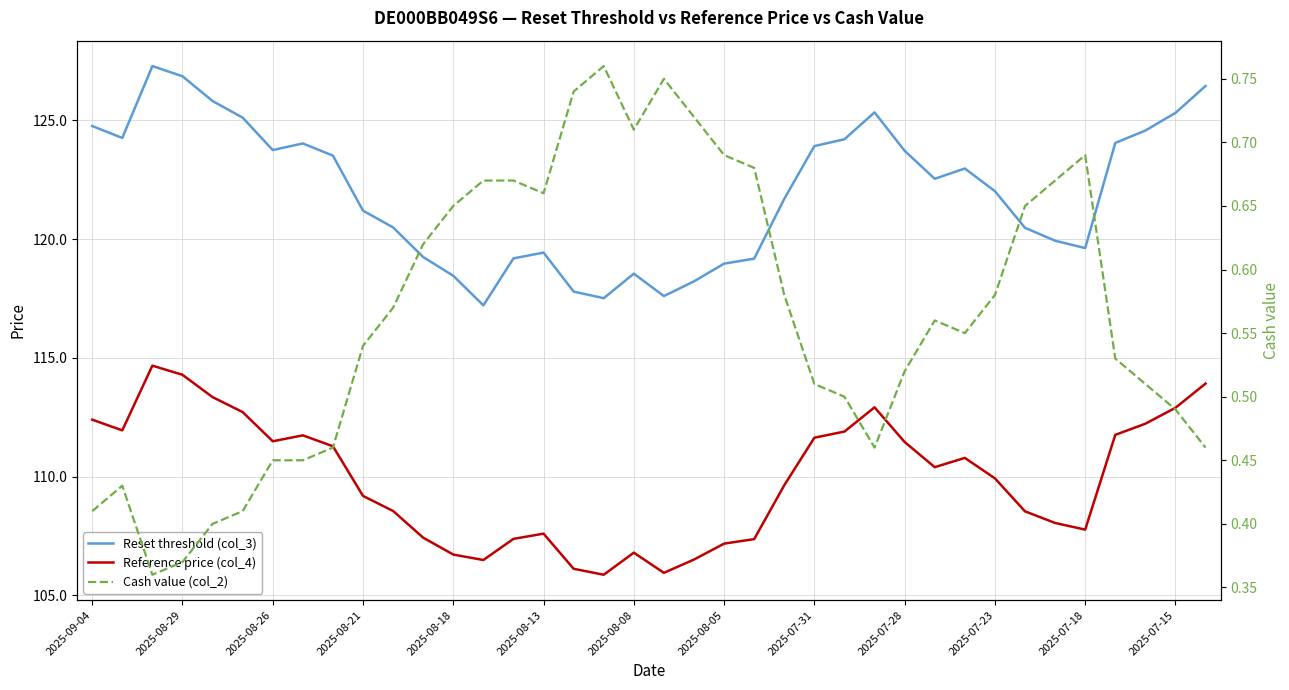

Is it true that Cash value (col_2) equals 0.7 at 14?

True